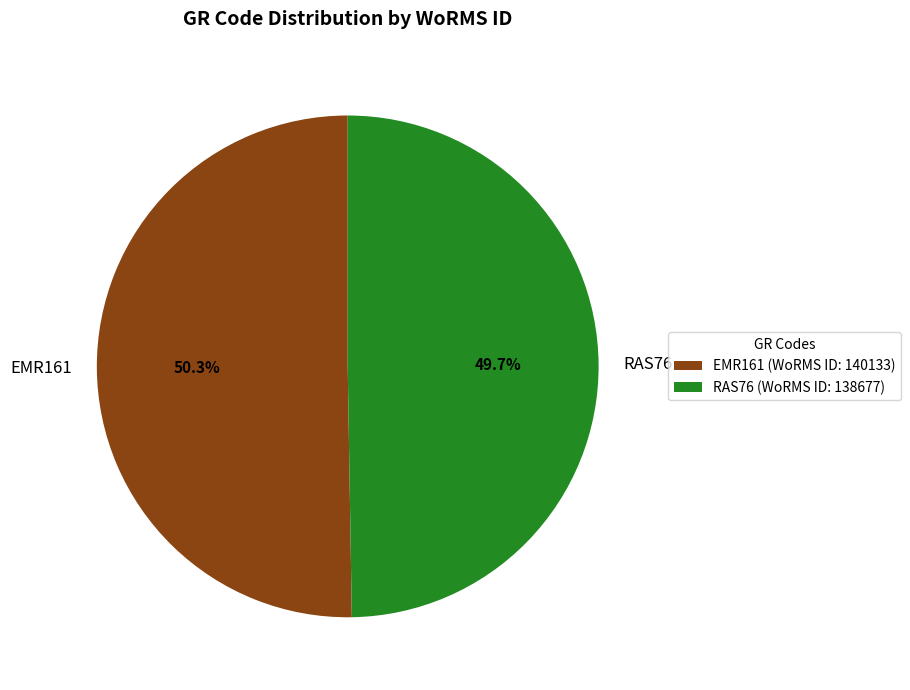

Approximately how many times larger is the value at EMR161 compared to RAS76?

1.0